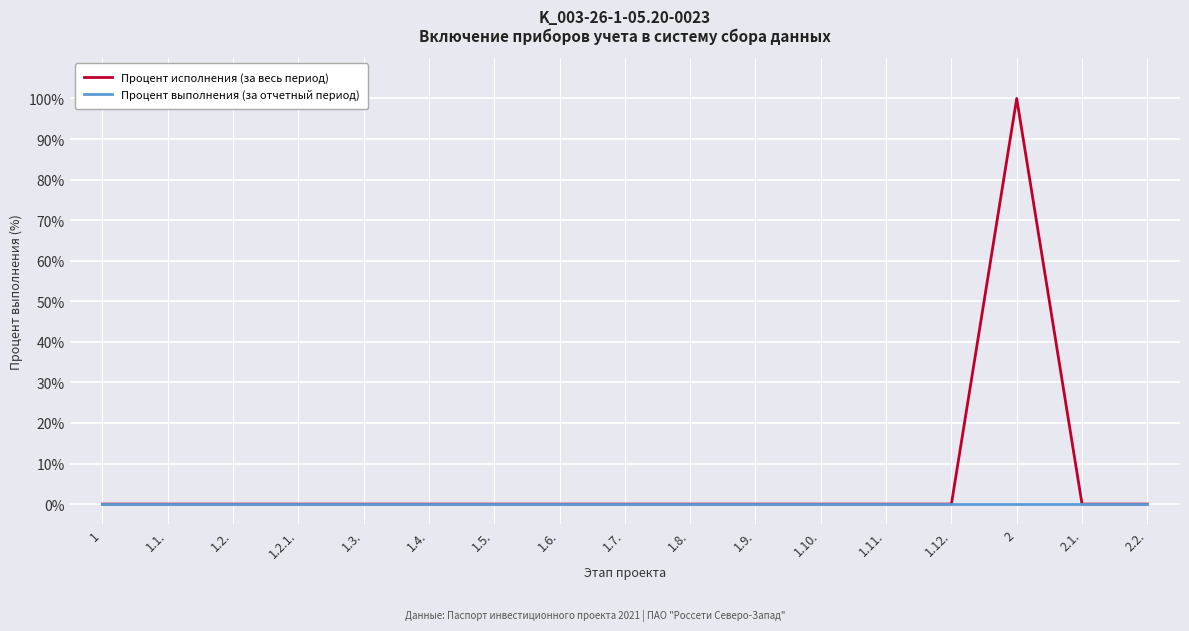

At which category is the sum across all series the highest?

2